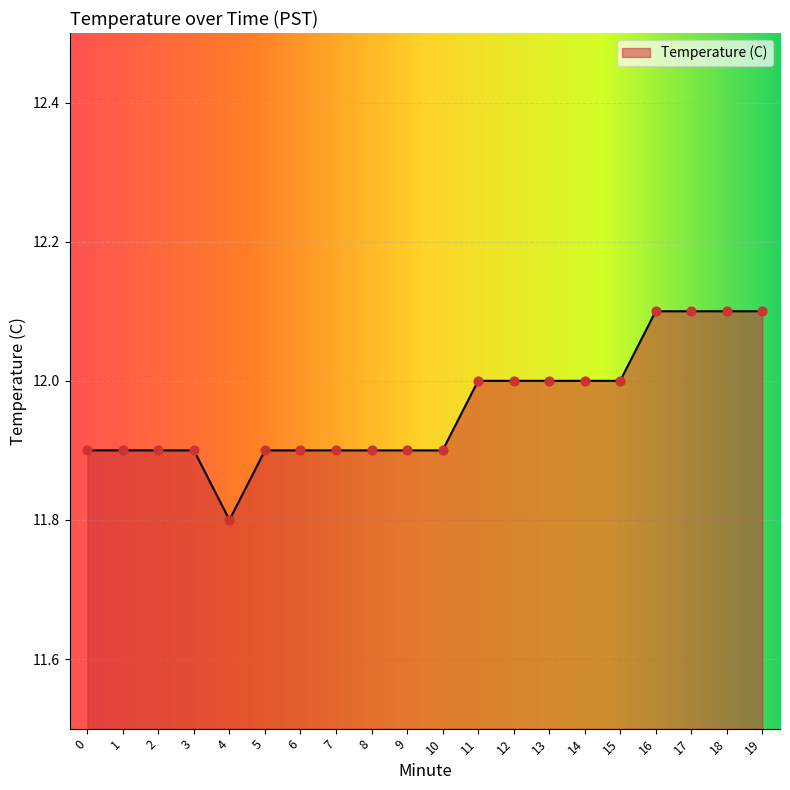

What is the ratio of the value at 19 to the value at 16?

1.0